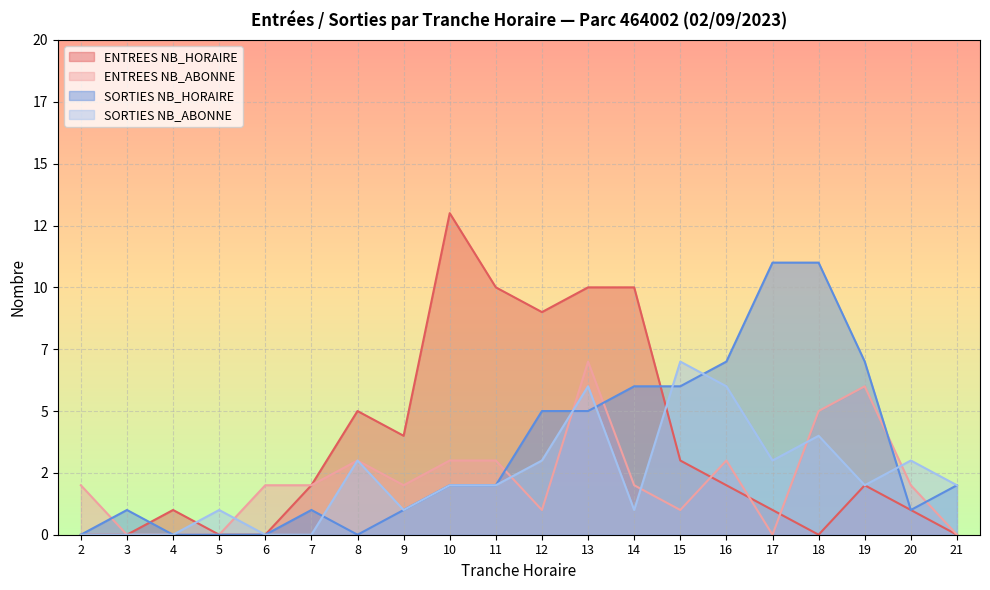

Which series has the largest range (max minus min)?

ENTREES NB_HORAIRE